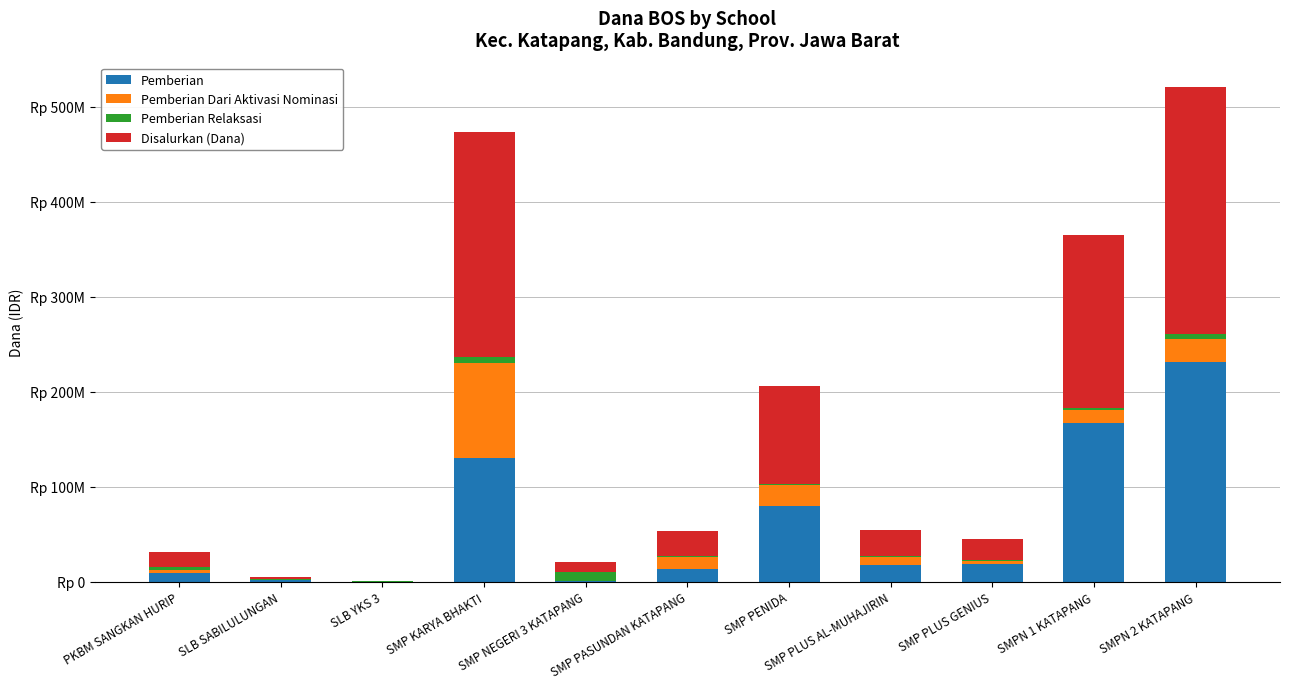

What is the sum of all Pemberian values?

667875000